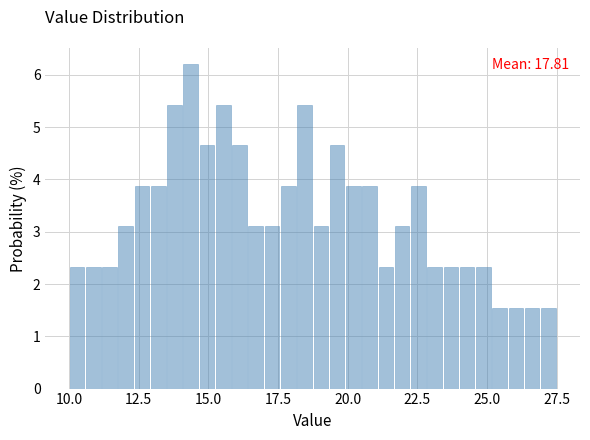

Read against the x-axis, roughly where is the centre of the tallest bar?

14.5